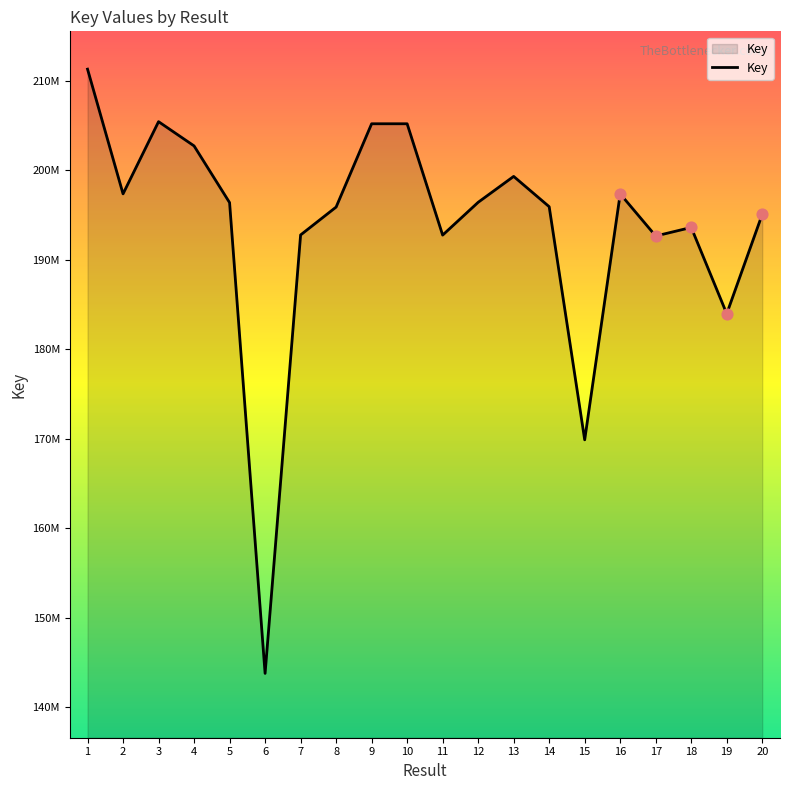

What is the ratio of the value at 16 to the value at 4?

1.0